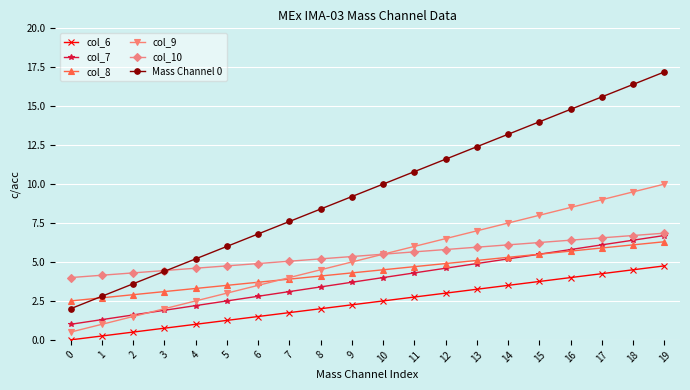

Which series has the largest total across all categories?

Mass Channel 0